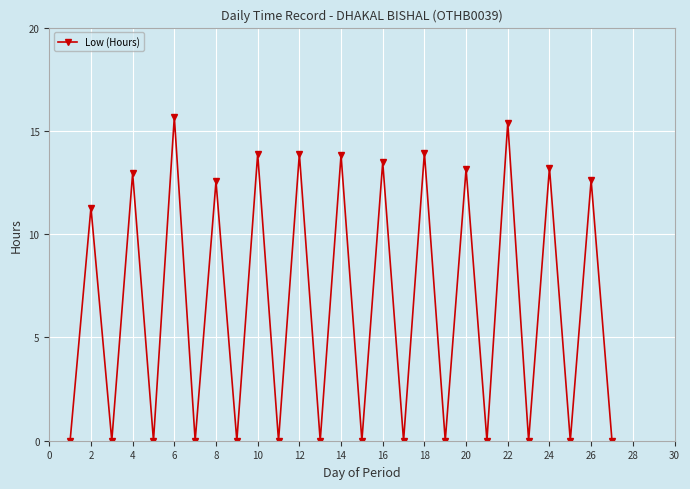

What is the difference between the second highest and minimum values?

15.4